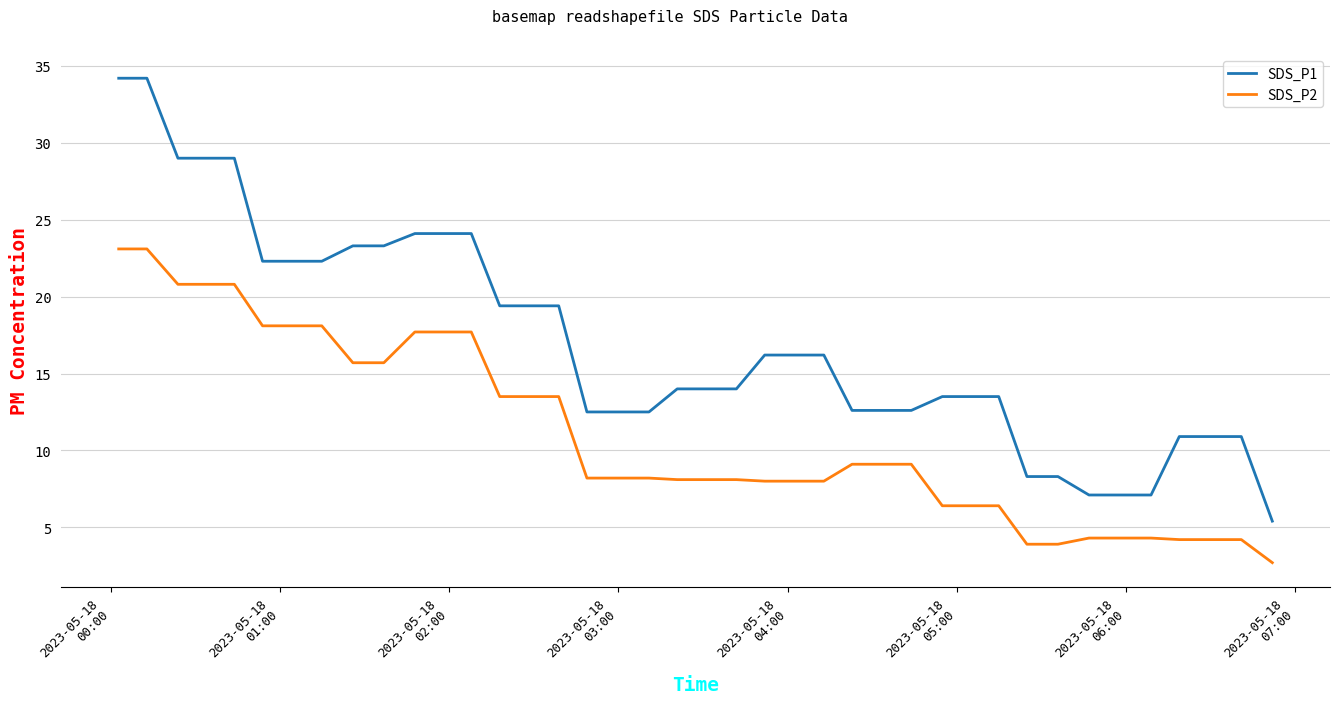

Which series has the largest total across all categories?

SDS_P1